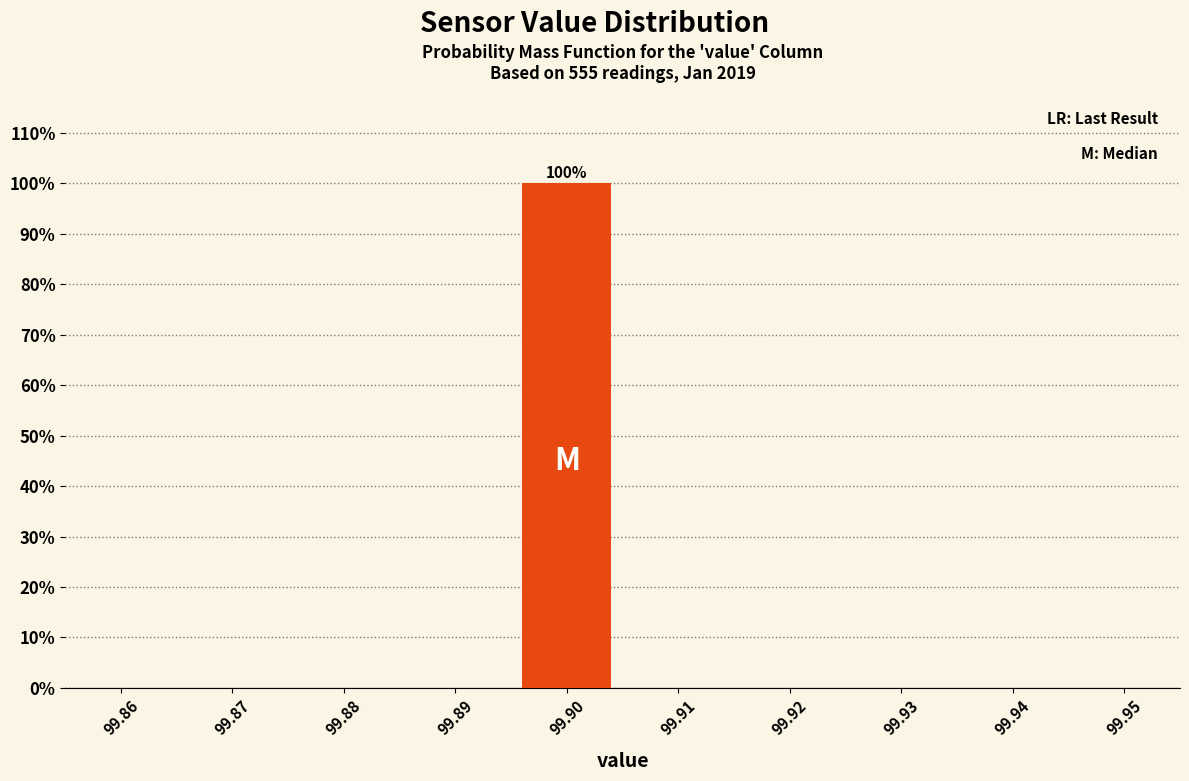

Which range on the x-axis has the tallest bar?

99.895 to 99.905